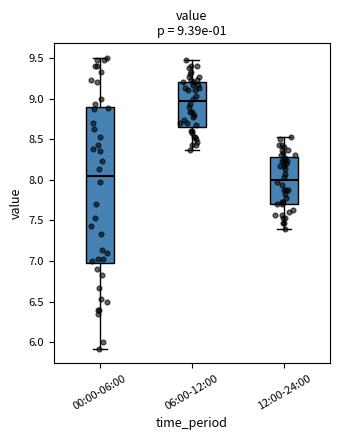

Comparing the boxes themselves (not the whiskers), which one is the tallest?

00:00-06:00